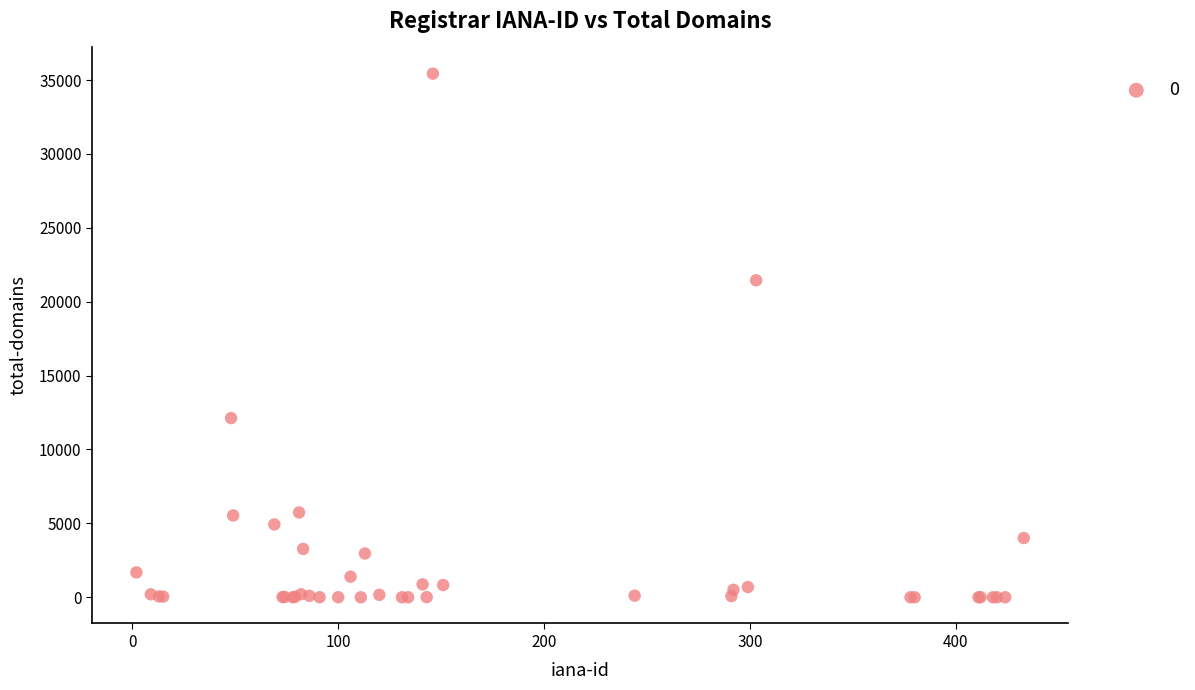

What Y value in the scatter plot is closest to 17716?

21448